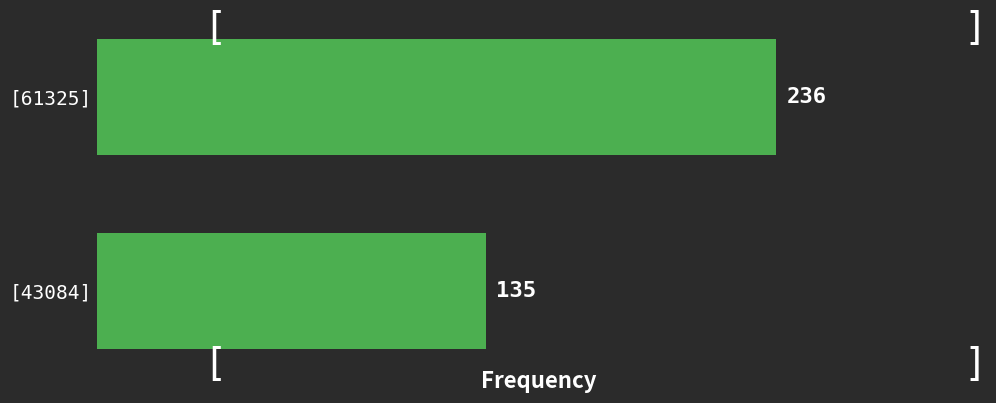

Reading top to bottom, what are all the values shown in this chart?

[61325]=236	[43084]=135